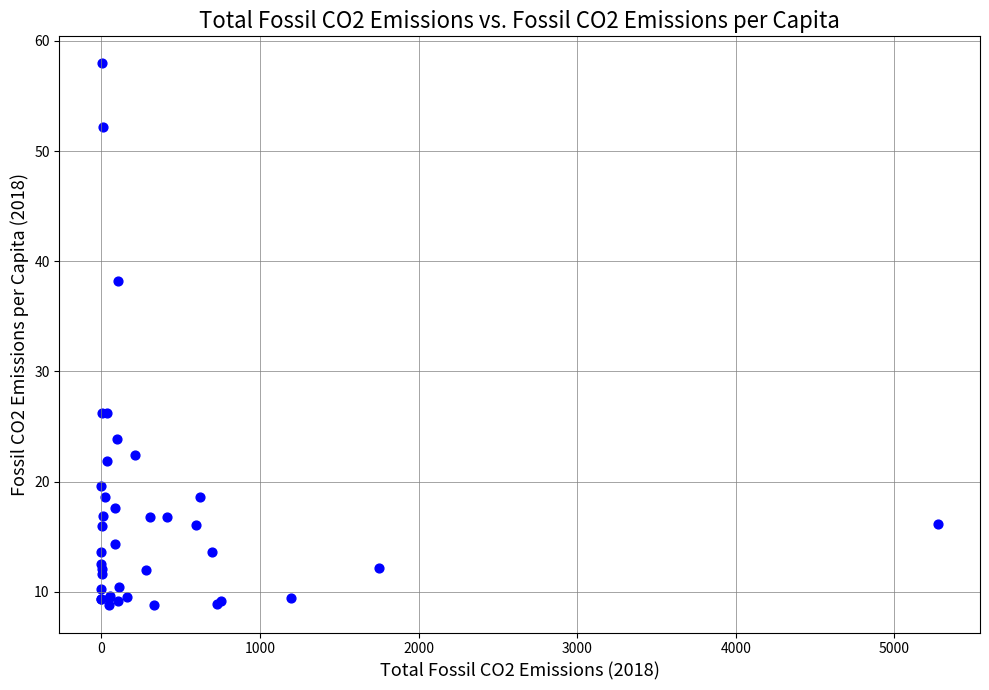

What Y value in the scatter plot is closest to 33?

38.2